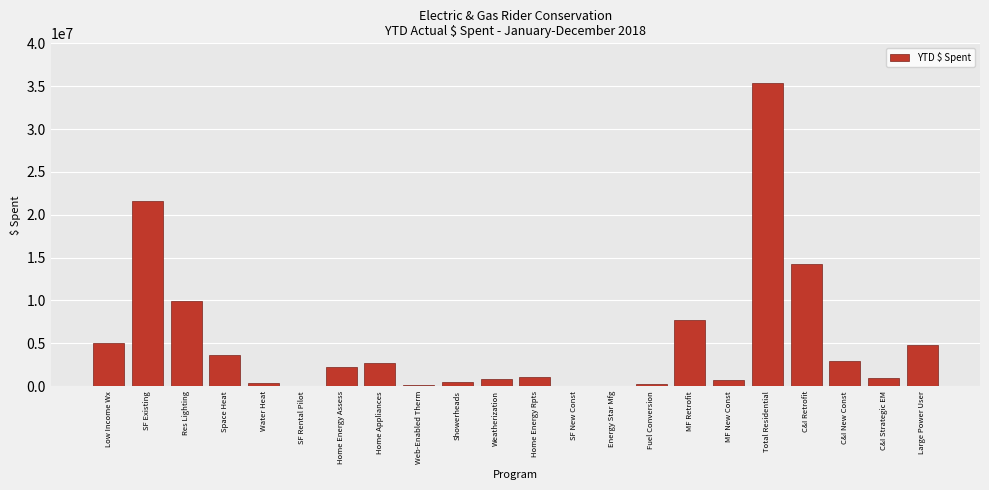

Is it true that the value at SF Existing is 21566685.1?

True